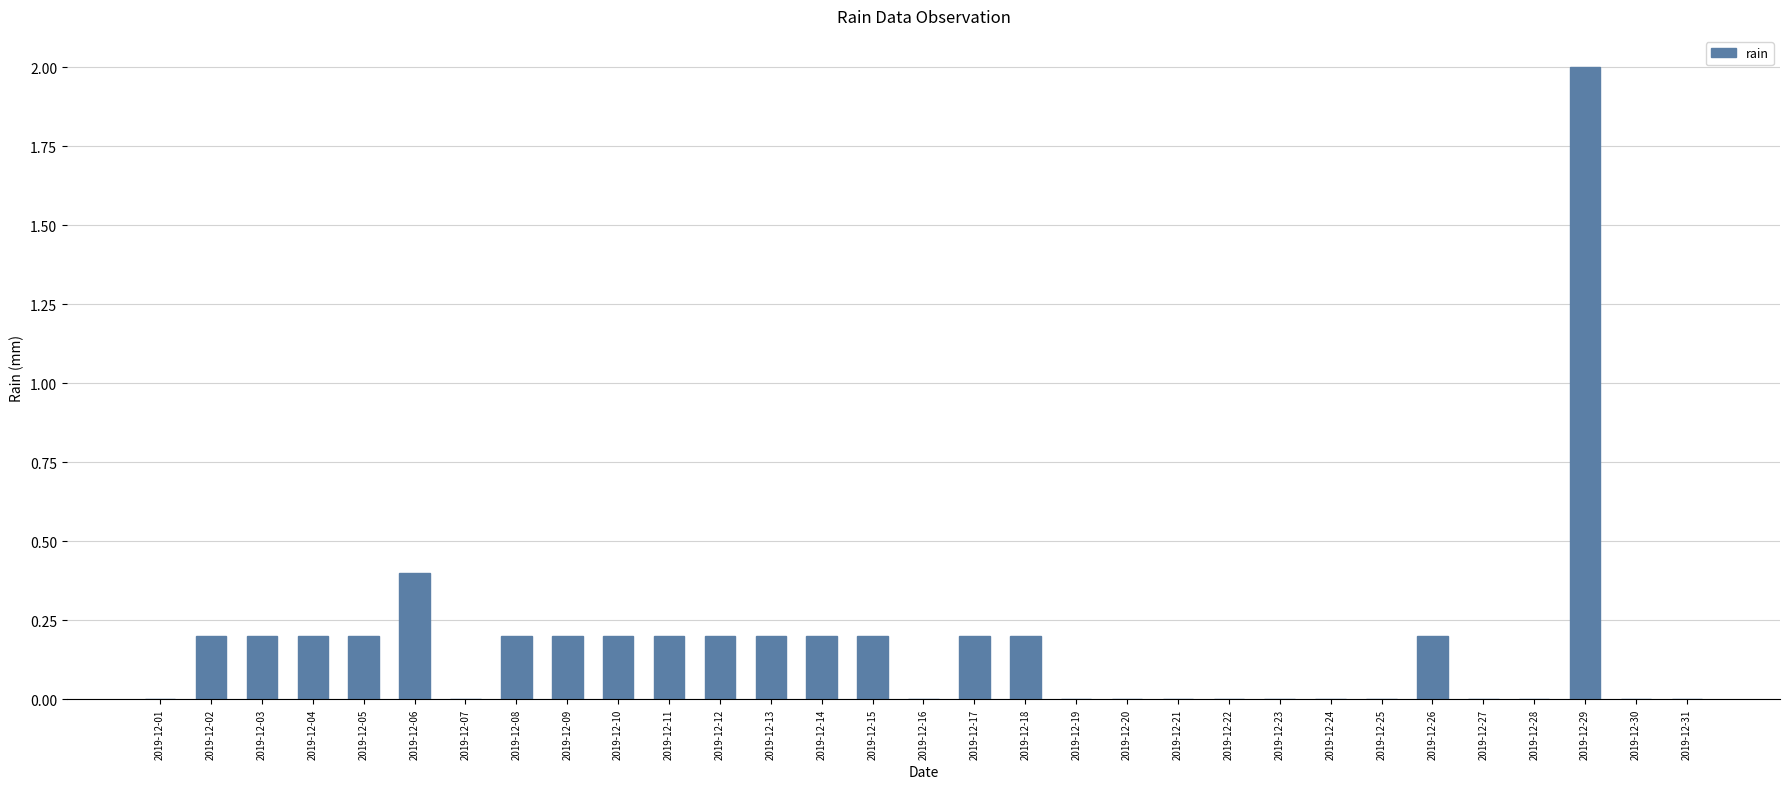

At which category does the chart reach its peak across all series?

2019-12-29